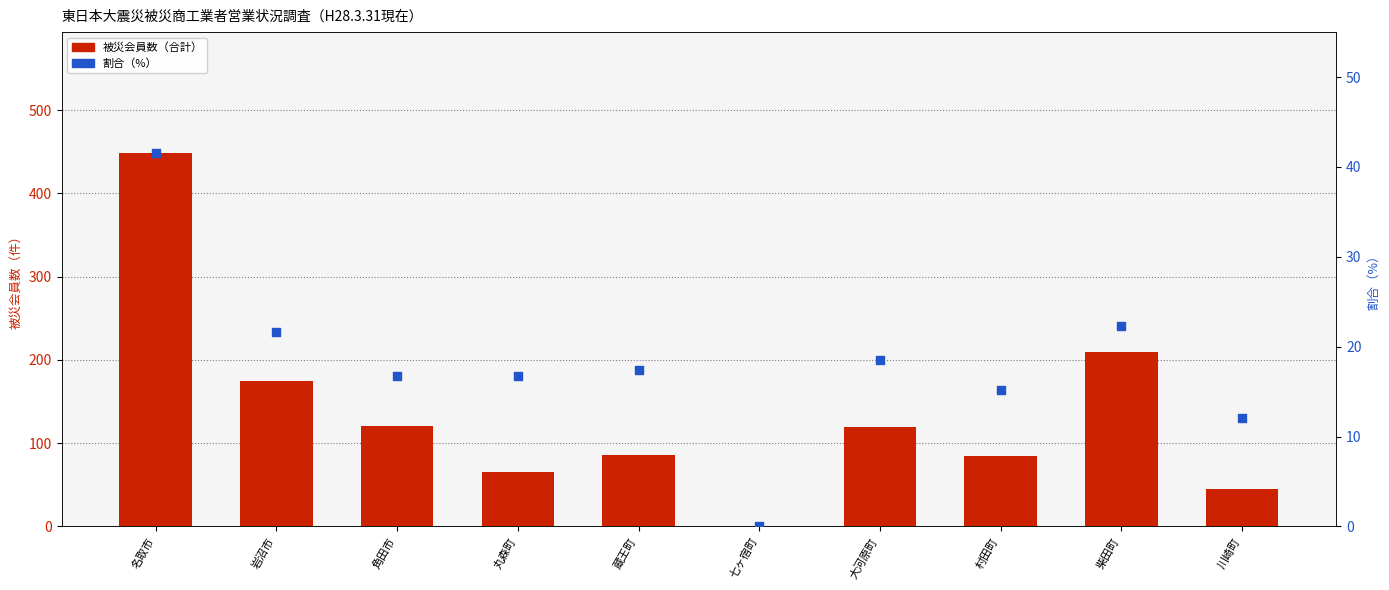

Is the value of 被災会員数（合計） at 名取市 greater than the value of 割合（%） at 丸森町?

Yes